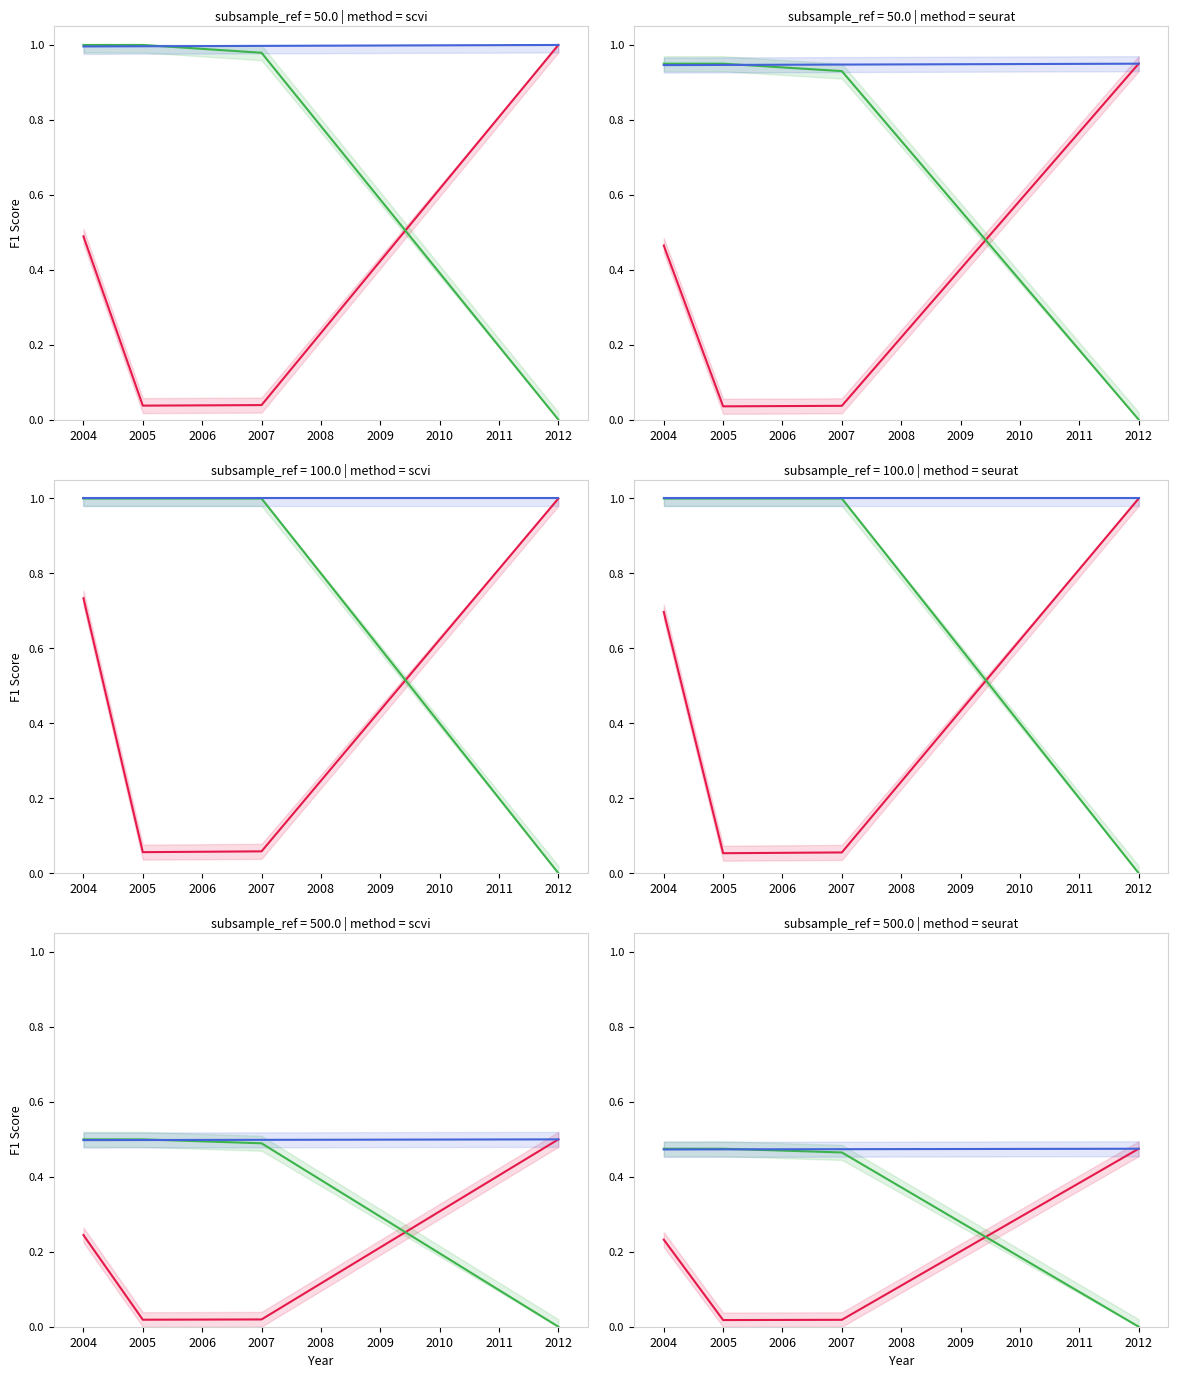

What is the value of the pages point at the 1st from the left?

0.5